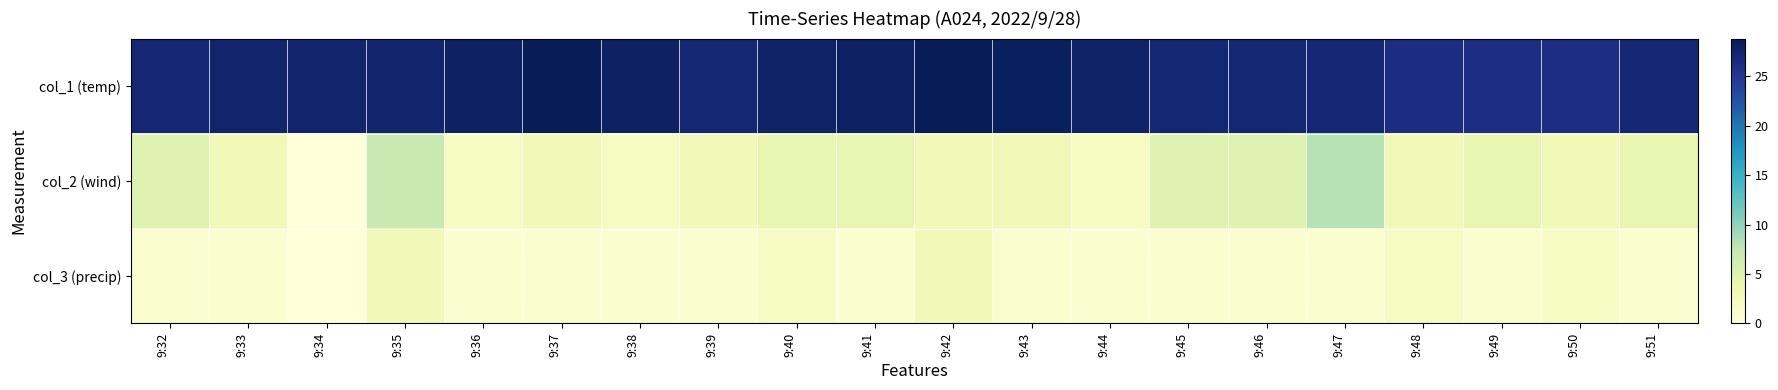

Between 9:36 and 9:37, which is larger?

9:37